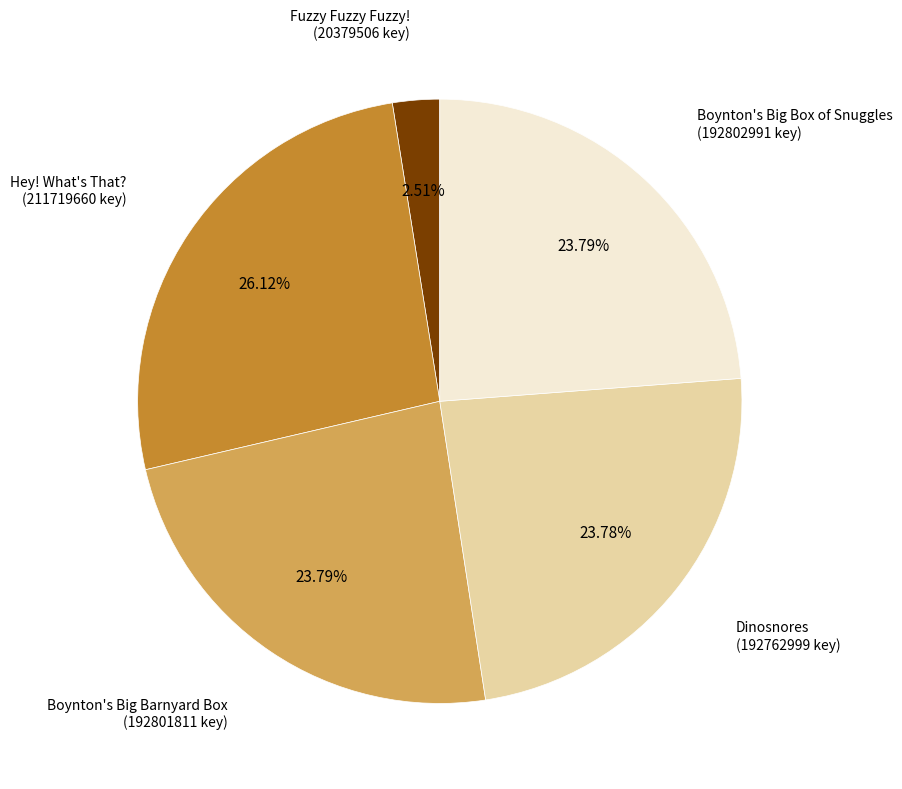

True or false: Hey! What's That? accounts for 38% of the total.

False